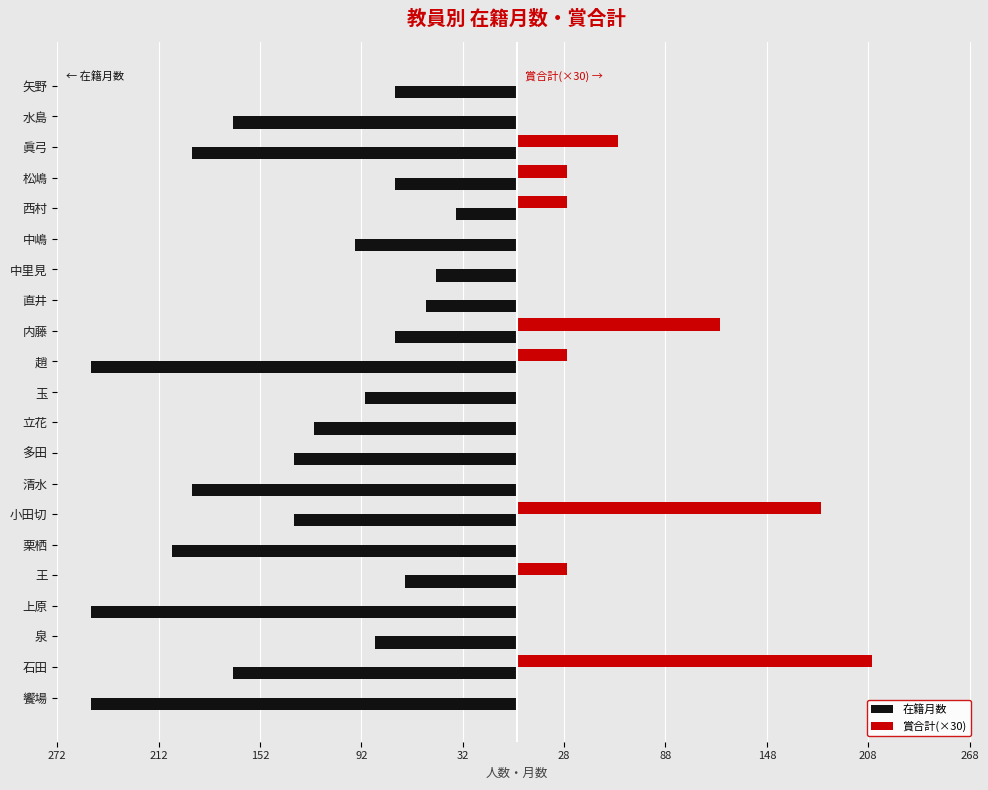

Which series has the widest spread of values?

在籍月数